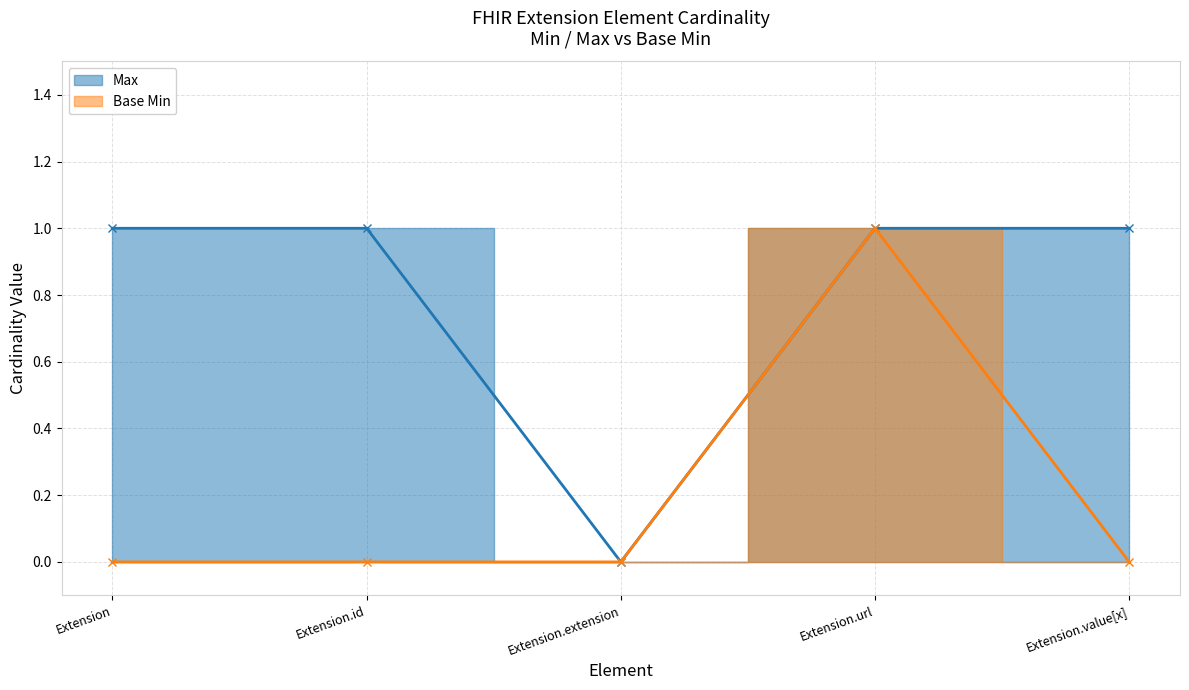

What is the value of the Max point at the 5th from the left?

1